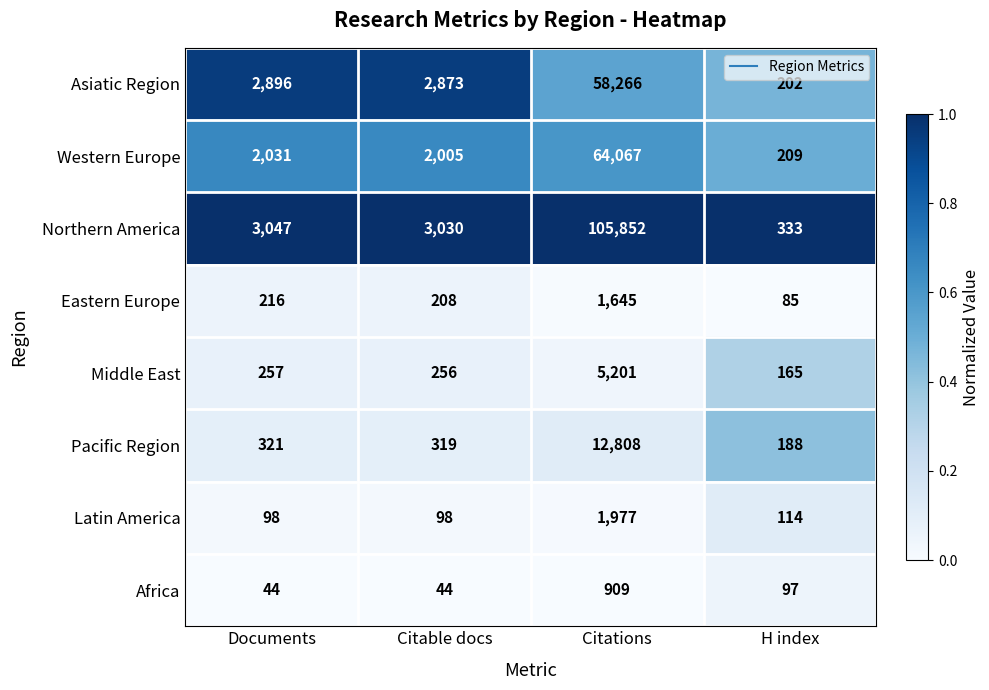

Is it true that Asiatic Region equals 89 at H index?

False